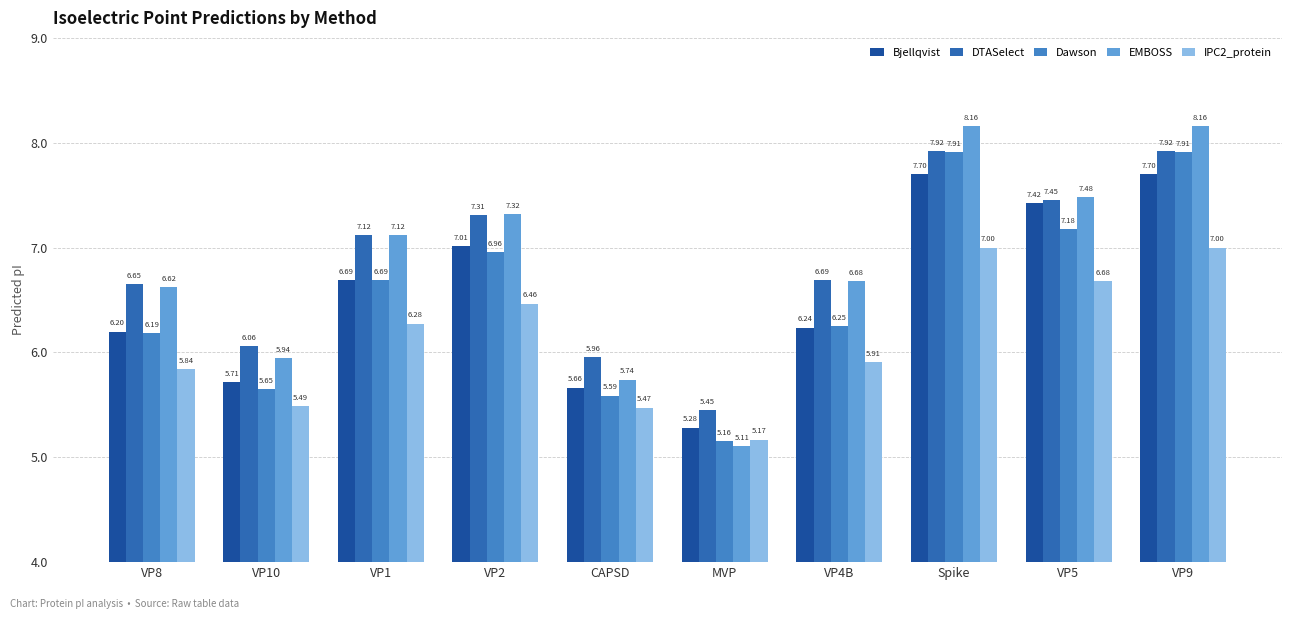

The value of EMBOSS at VP2 is 7.3. True or false?

True